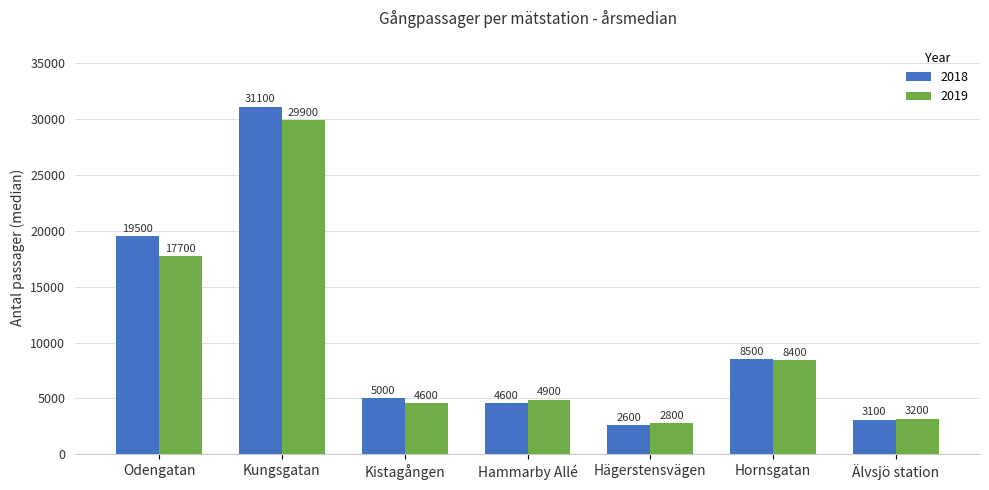

How many series are shown in this chart?

2